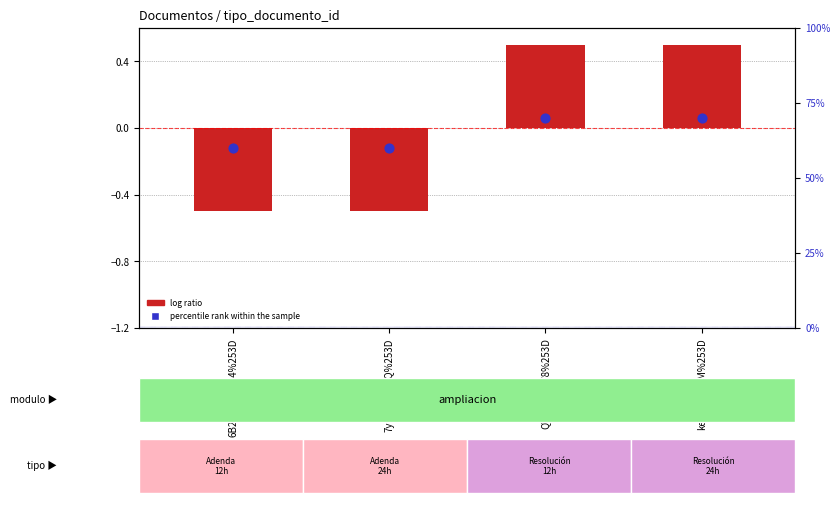

At which category is the sum across all series the highest?

QVBjfAf0eW8%253D